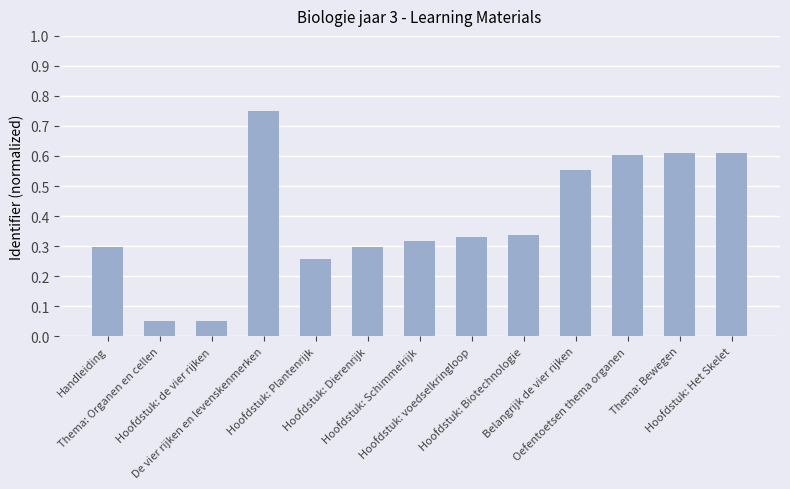

Are the bars horizontal?

No